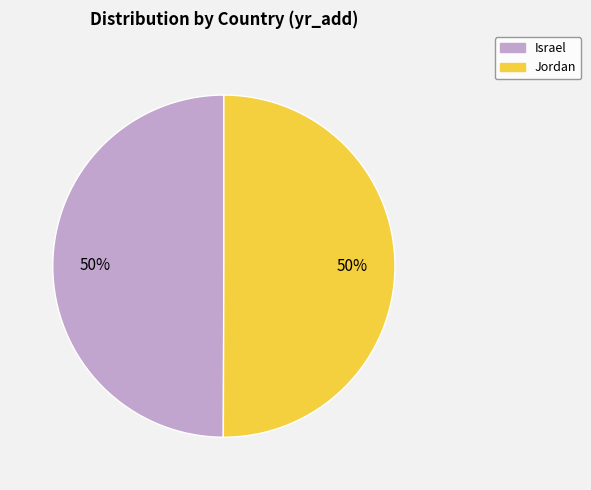

How many segments does this pie chart have?

2